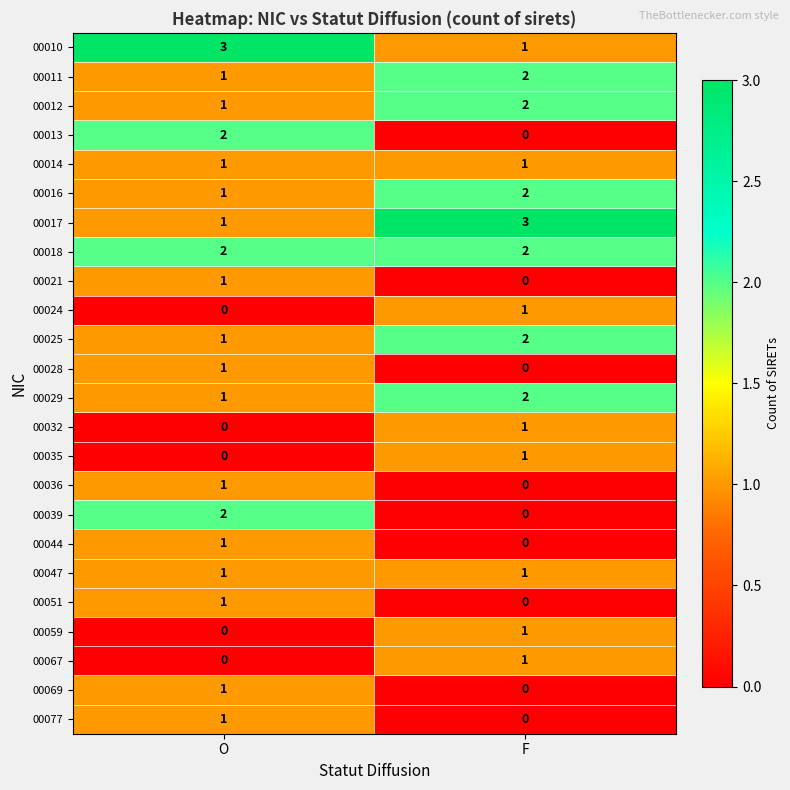

What is the spread (max minus min) of values at O?

3